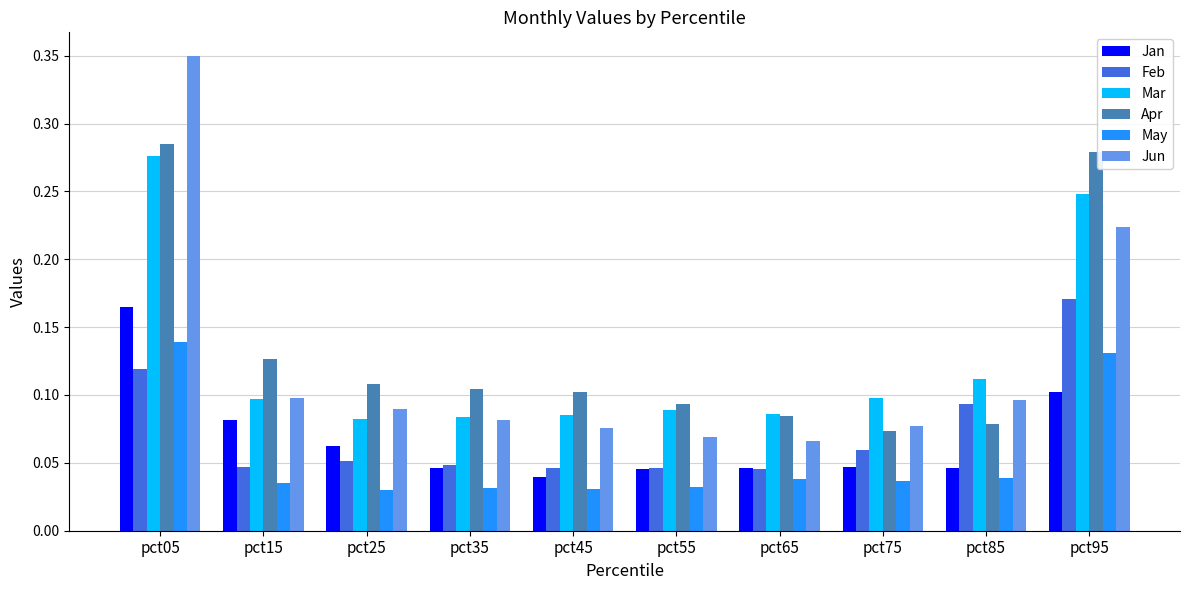

What is the sum of all Jan values?

0.7